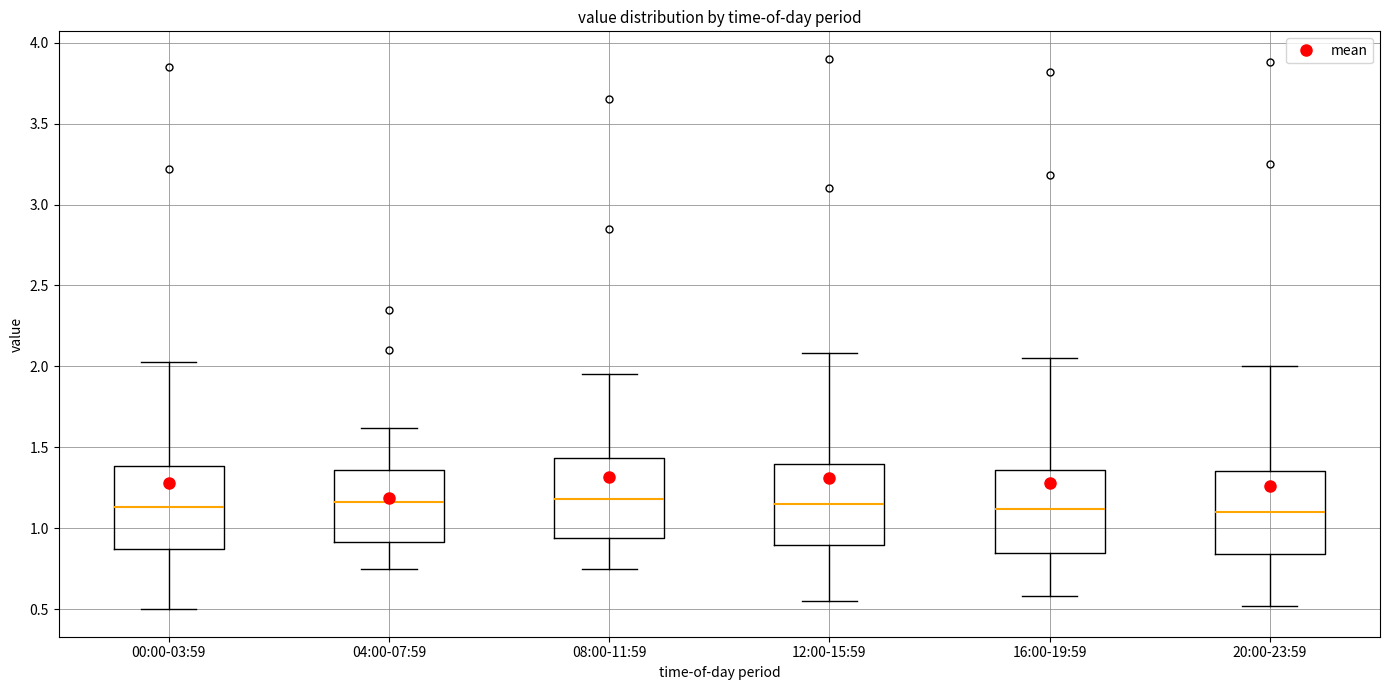

Where does the median line of the box for 04:00-07:59 sit on the y-axis? The values are not printed on the chart, so give them approximately, as read against the axis.

1.15